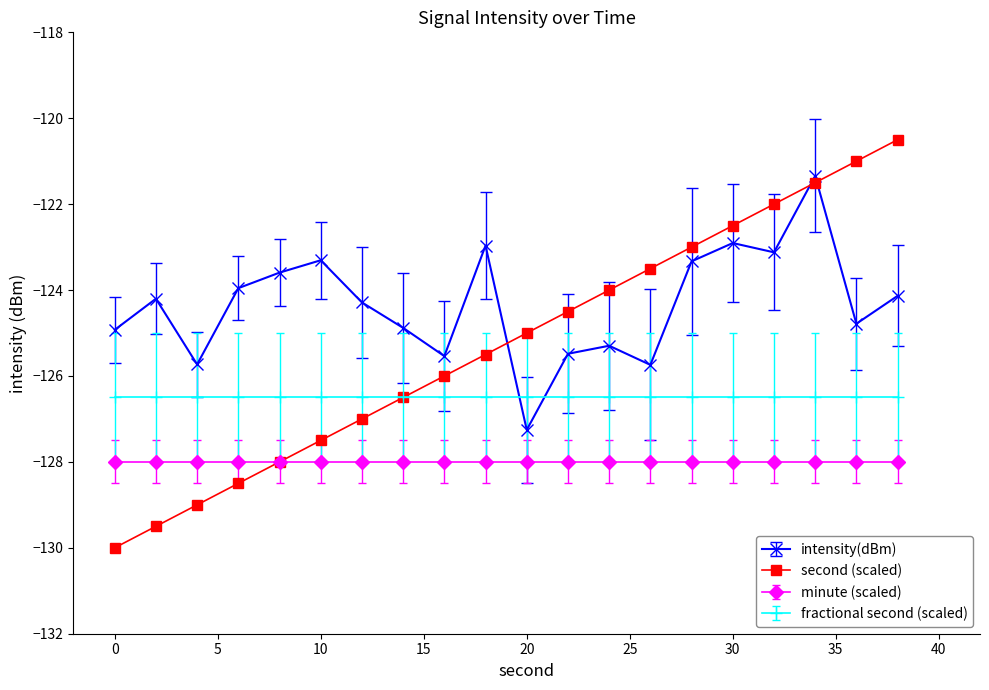

What are all the series names shown in the legend?

intensity(dBm), second (scaled), minute (scaled), fractional second (scaled)